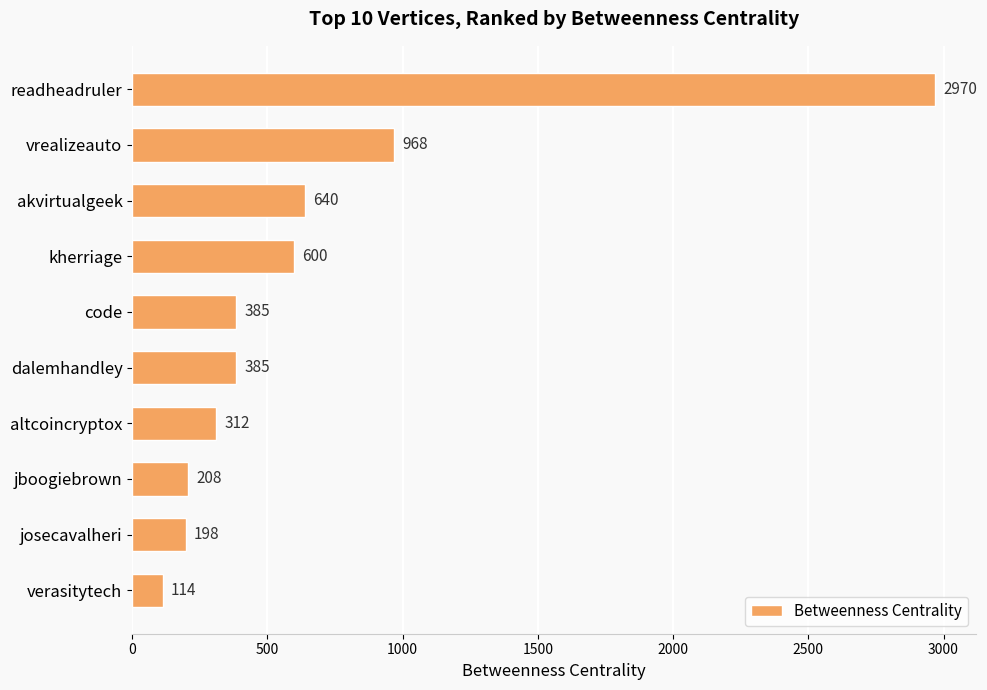

The value at vrealizeauto is 1354. True or false?

False